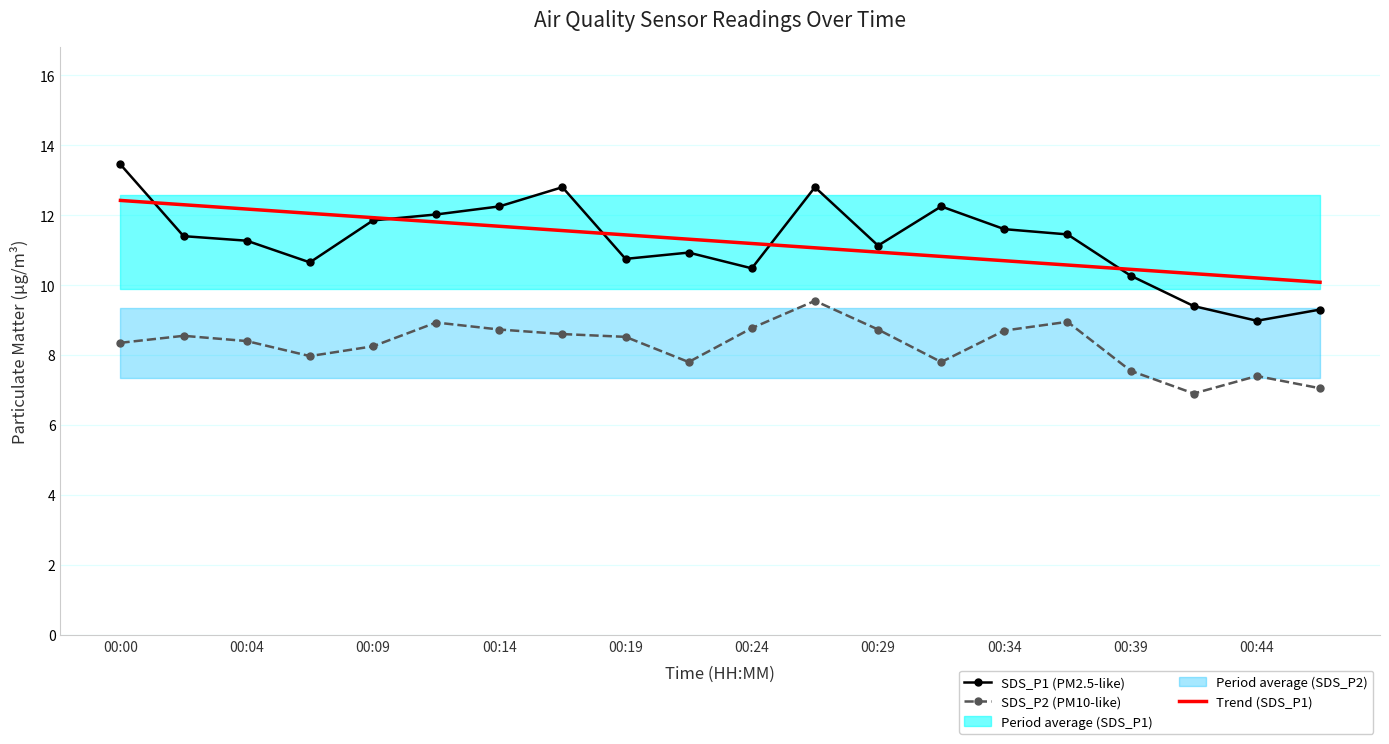

What is the average value of the SDS_P1 (PM2.5-like) series?

11.3